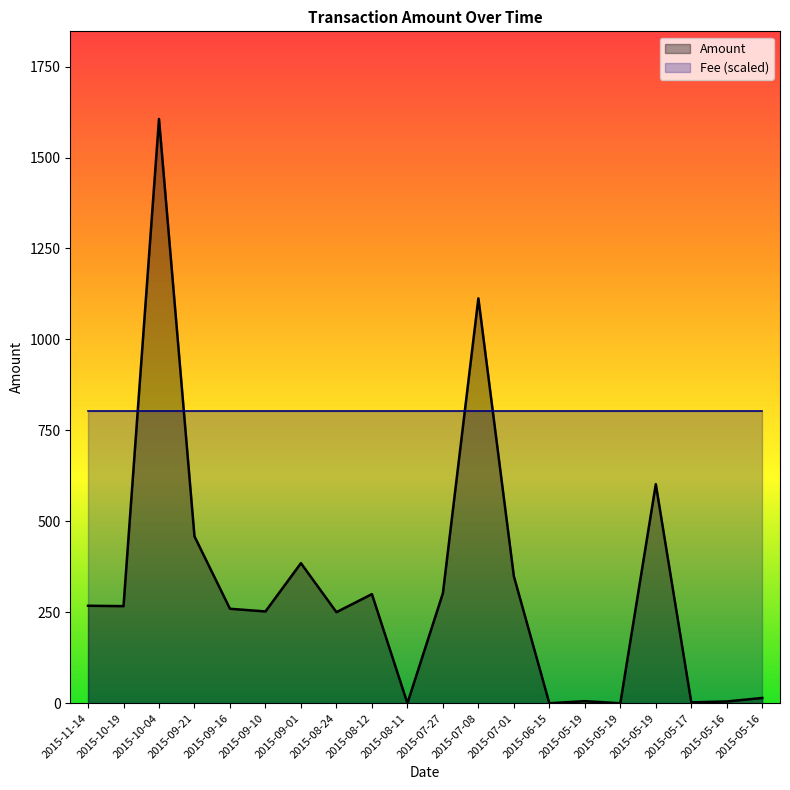

True or false: the data has more than 0 interior local peaks.

True